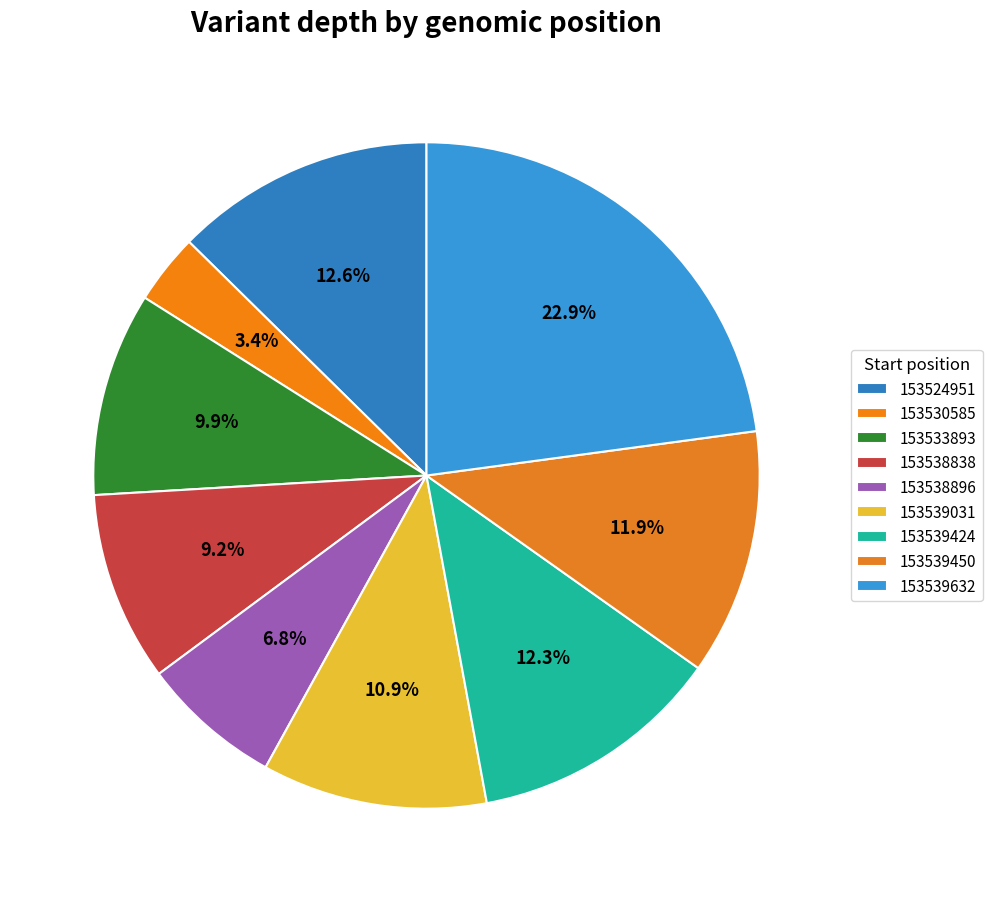

Is there a majority slice in this chart?

No